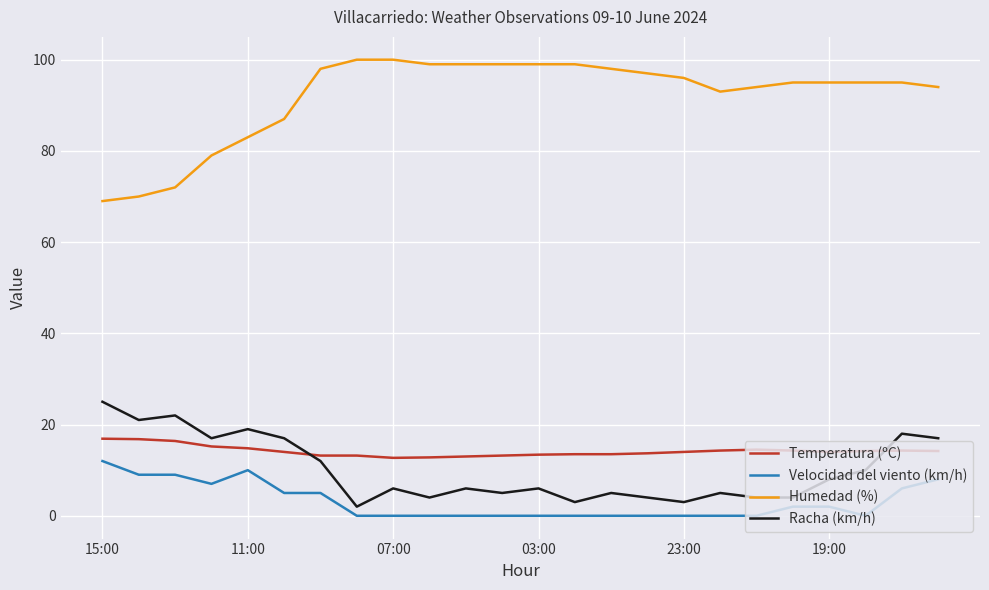

Which series has the largest range (max minus min)?

Humedad (%)